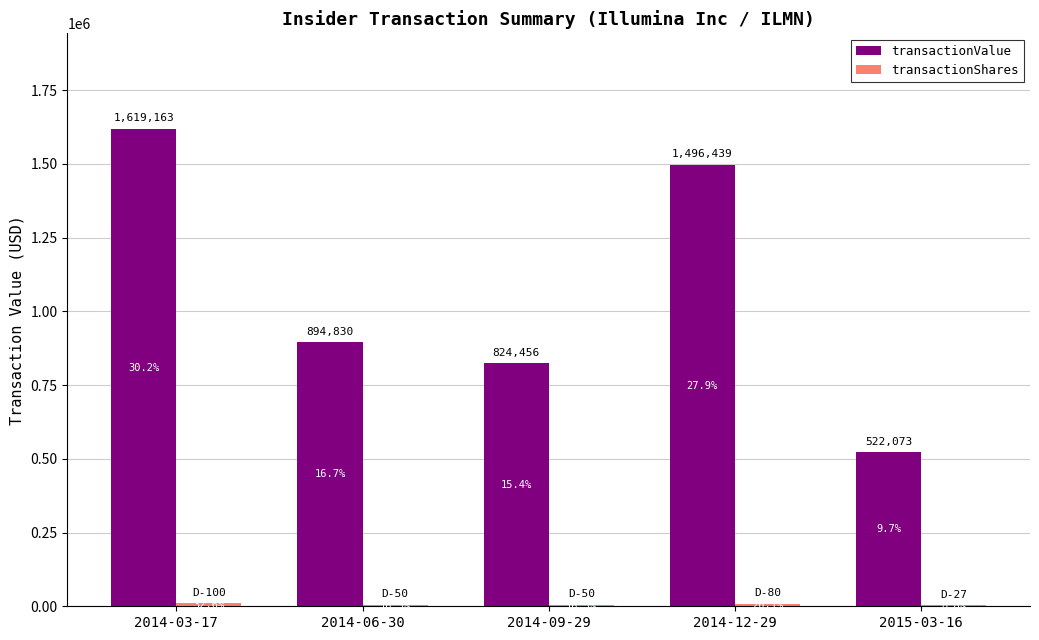

What is the difference between the transactionShares values at 2014-03-17 and 2014-06-30?

5000